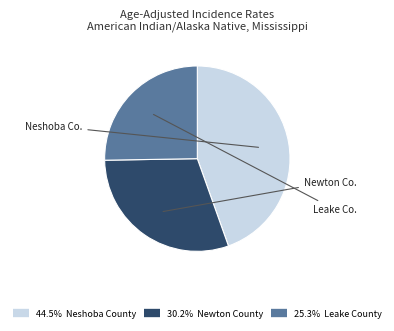

Is there any slice that represents more than half of the pie?

No